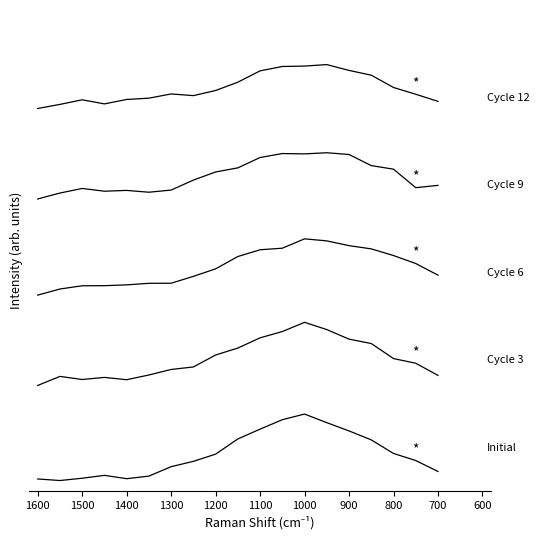

What is the maximum value shown in the chart?

3.8